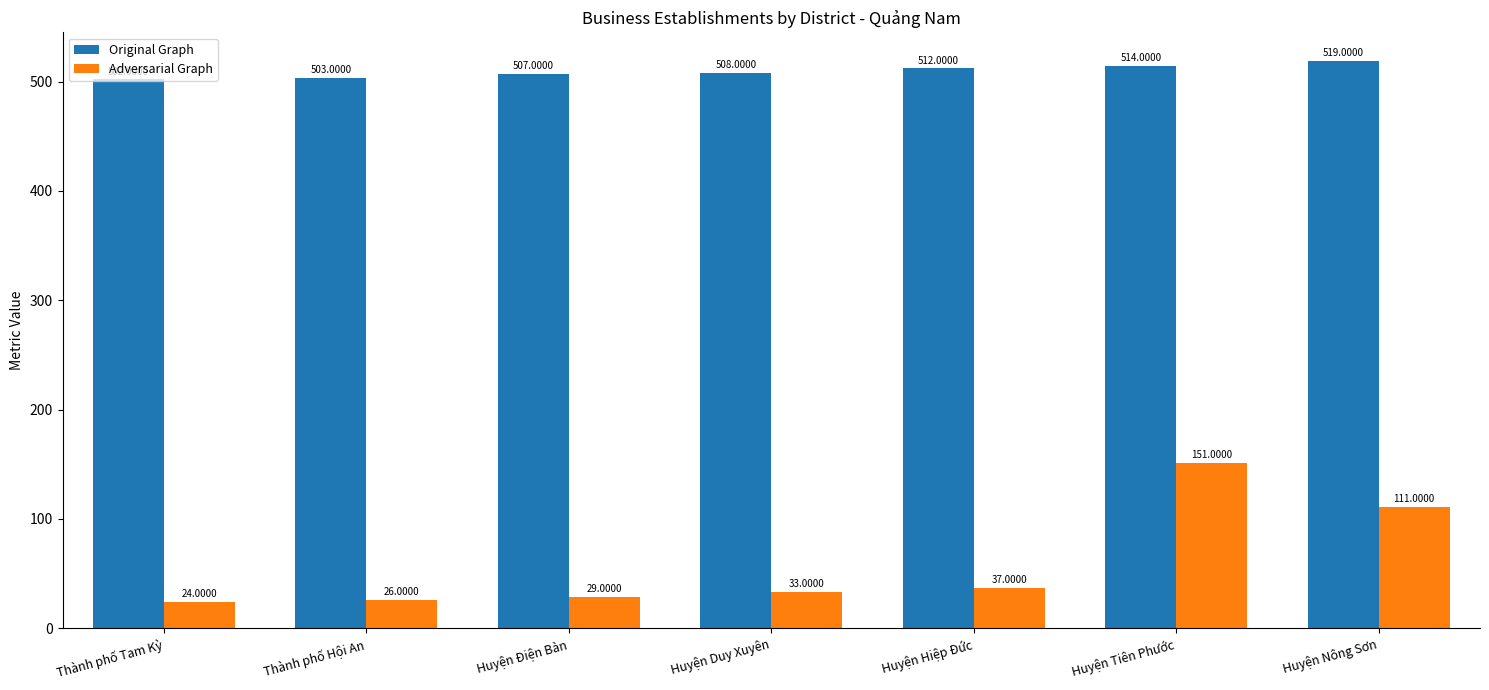

At which label is Adversarial Graph closest to 87?

Huyện Nông Sơn